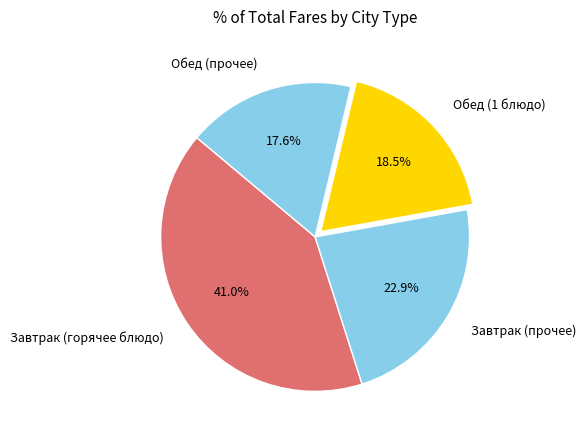

Rank the categories by value from lowest to highest.

Обед (прочее), Обед (1 блюдо), Завтрак (прочее), Завтрак (горячее блюдо)